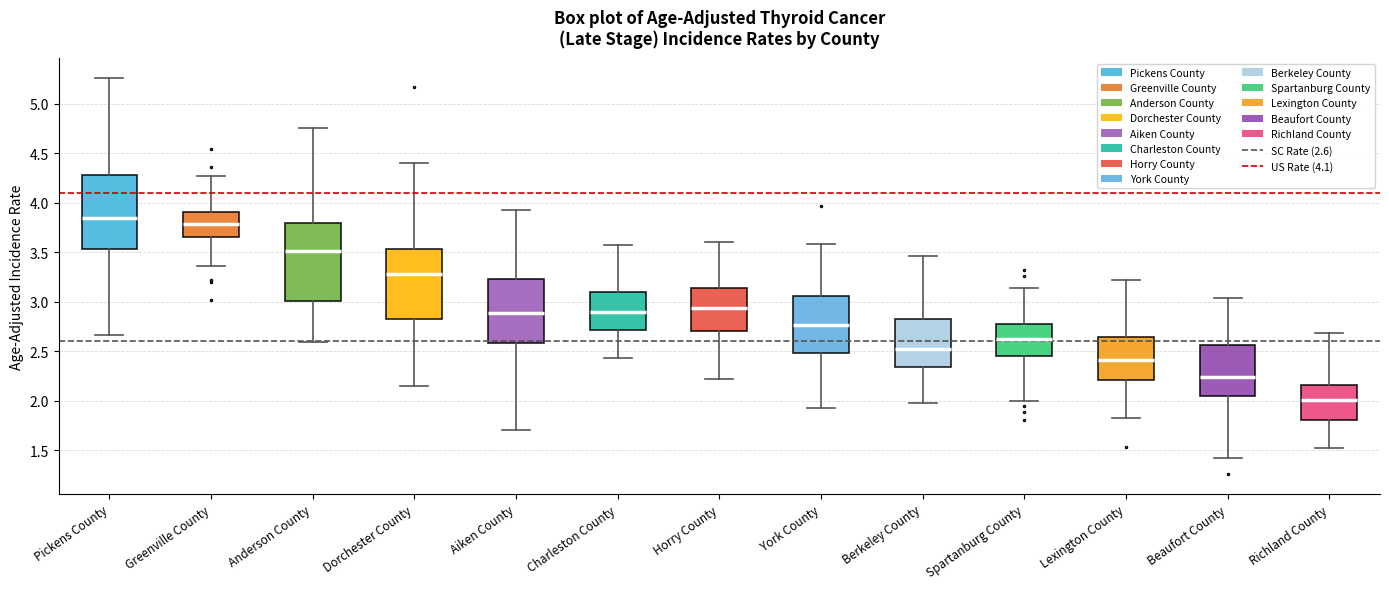

Reading left to right, transcribe this box plot: for each box, give where its median line is, the range the box spans, and where its two whiskers end, as read against the y-axis. The values are not printed on the chart, so give them approximately, as read against the axis.

Pickens County: median 3.85, box 3.55 to 4.30, whiskers 2.65 to 5.25
Greenville County: median 3.80, box 3.65 to 3.90, whiskers 3.35 to 4.25
Anderson County: median 3.50, box 3.00 to 3.80, whiskers 2.60 to 4.75
Dorchester County: median 3.30, box 2.85 to 3.55, whiskers 2.15 to 4.40
Aiken County: median 2.90, box 2.60 to 3.25, whiskers 1.70 to 3.90
Charleston County: median 2.90, box 2.70 to 3.10, whiskers 2.45 to 3.55
Horry County: median 2.95, box 2.70 to 3.15, whiskers 2.20 to 3.60
York County: median 2.75, box 2.50 to 3.05, whiskers 1.95 to 3.60
Berkeley County: median 2.55, box 2.35 to 2.85, whiskers 2.00 to 3.45
Spartanburg County: median 2.65, box 2.45 to 2.75, whiskers 2.00 to 3.15
Lexington County: median 2.40, box 2.20 to 2.65, whiskers 1.85 to 3.20
Beaufort County: median 2.25, box 2.05 to 2.55, whiskers 1.45 to 3.05
Richland County: median 2.00, box 1.80 to 2.15, whiskers 1.50 to 2.70